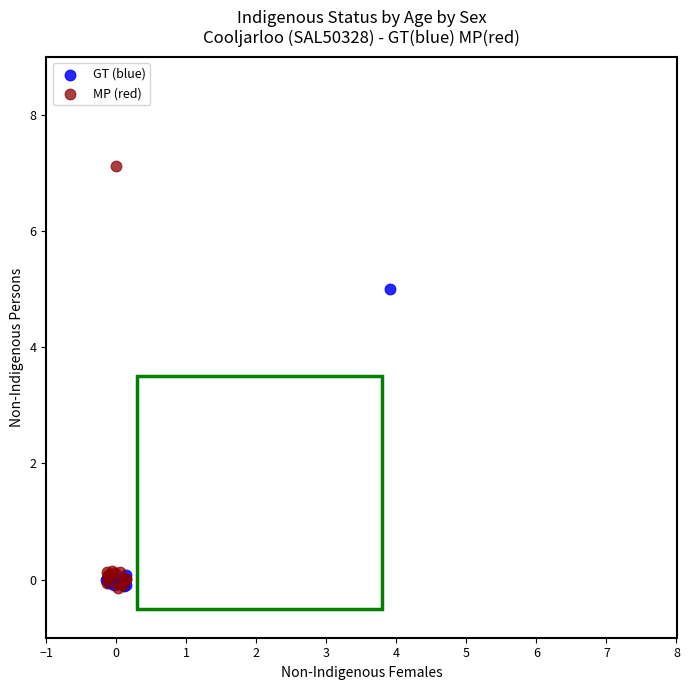

Which series has the largest Y range (max minus min)?

MP (red)